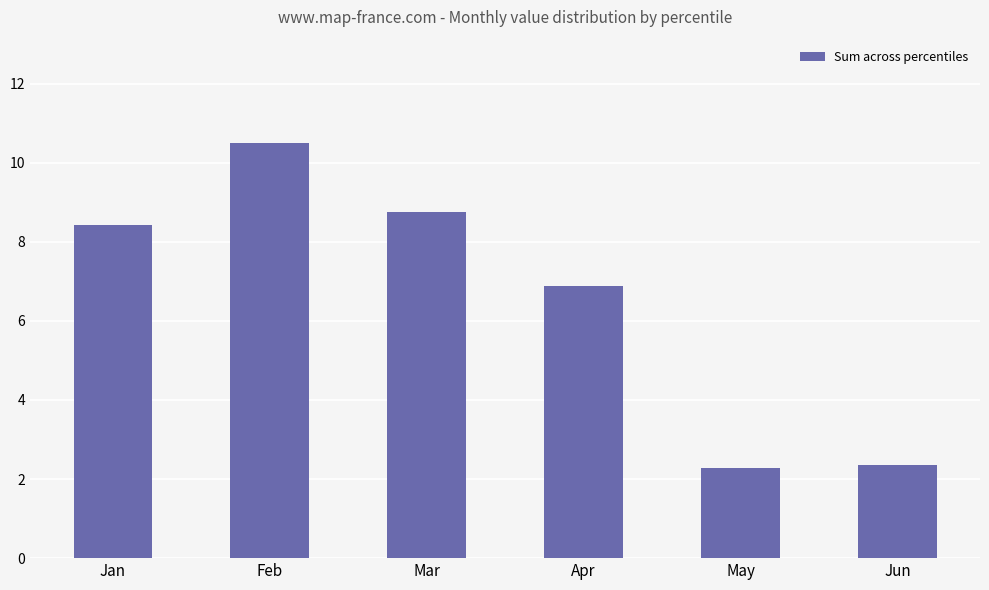

What is the value of the 6th bar from the left?

2.4